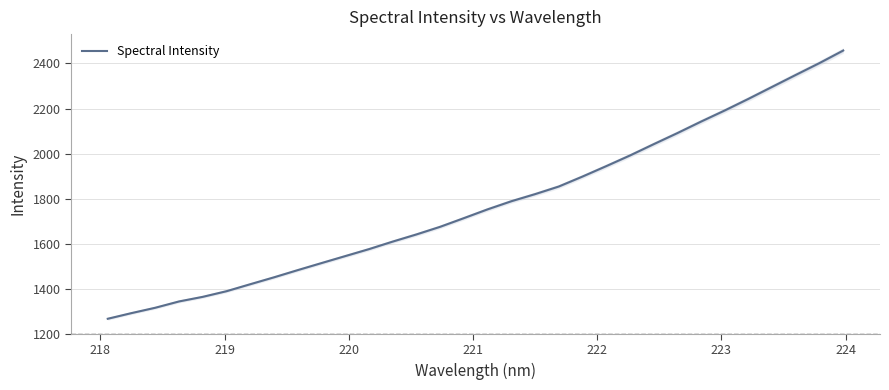

What is the maximum value for Spectral Intensity?

2457.4